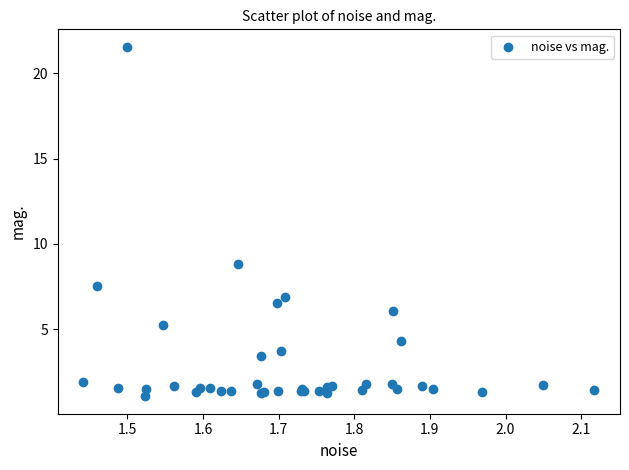

What Y value in the scatter plot is closest to 11?

8.8